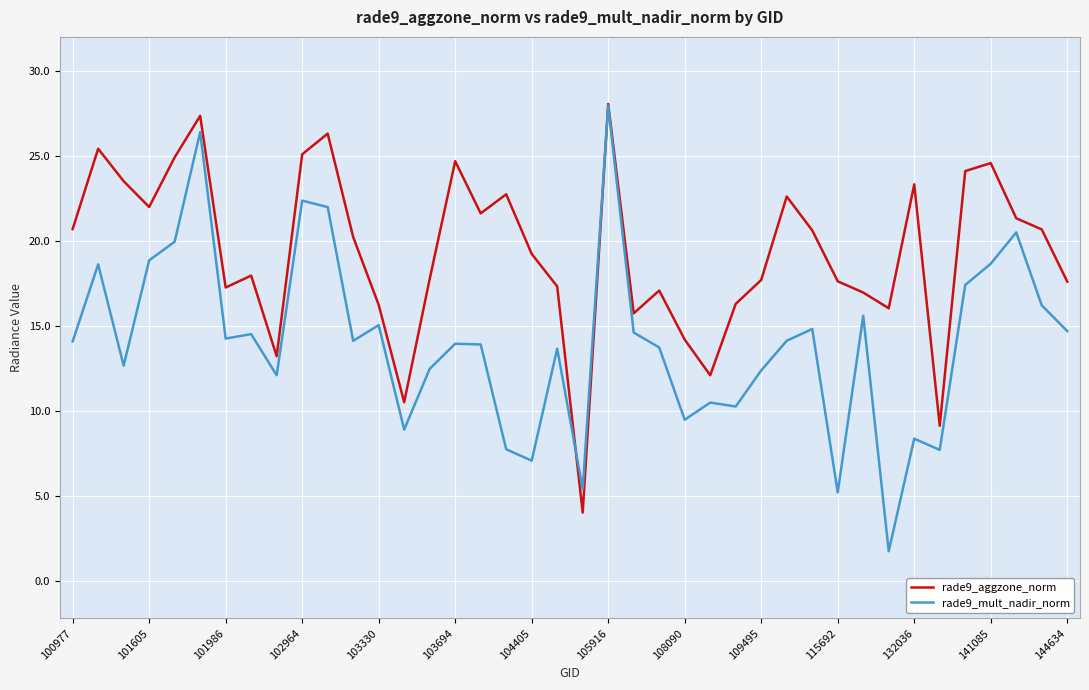

List the series in order of their overall mean, lowest first.

rade9_mult_nadir_norm, rade9_aggzone_norm